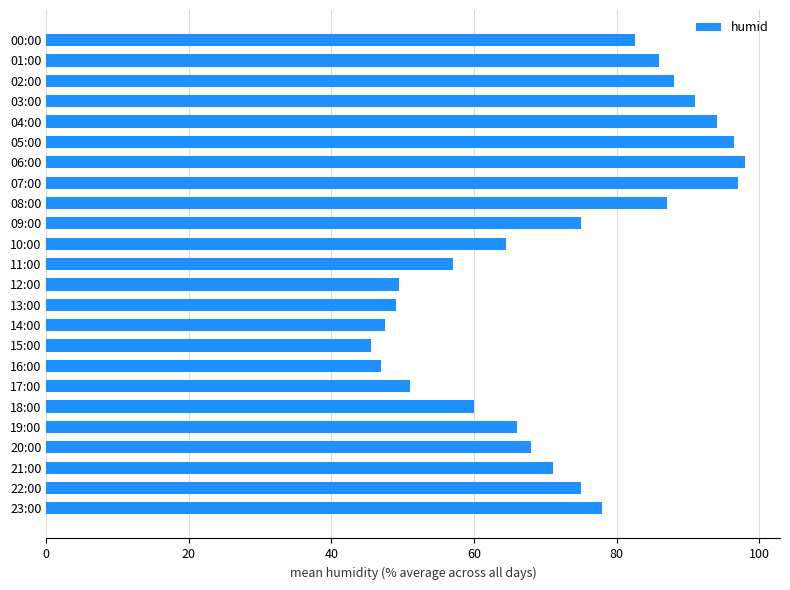

What is the difference between the maximum and minimum values?

52.5